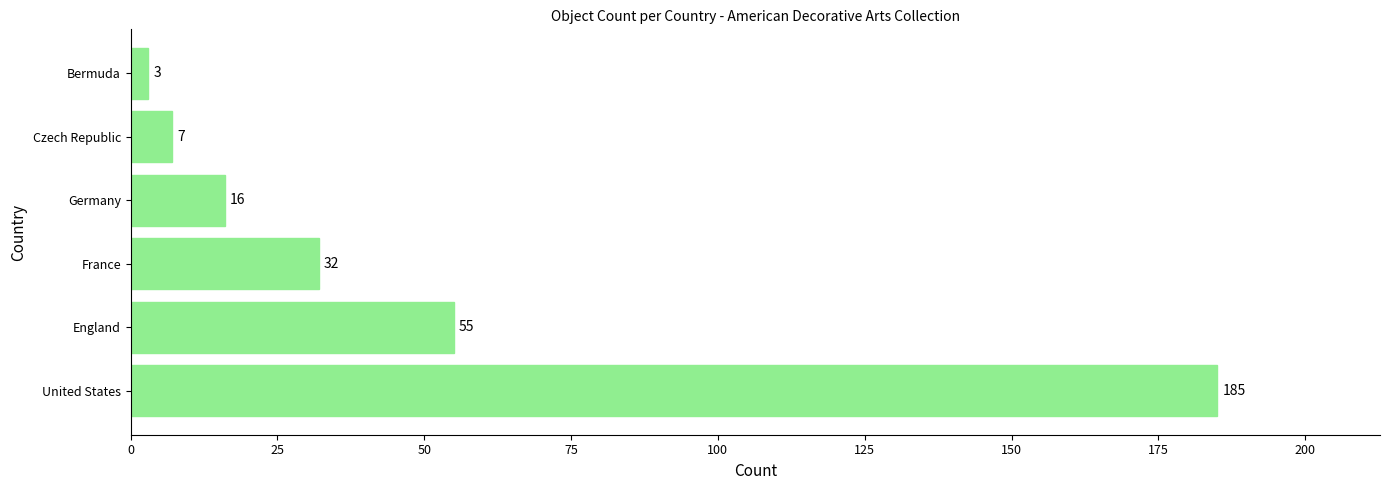

Rank the categories by value from lowest to highest.

Bermuda, Czech Republic, Germany, France, England, United States